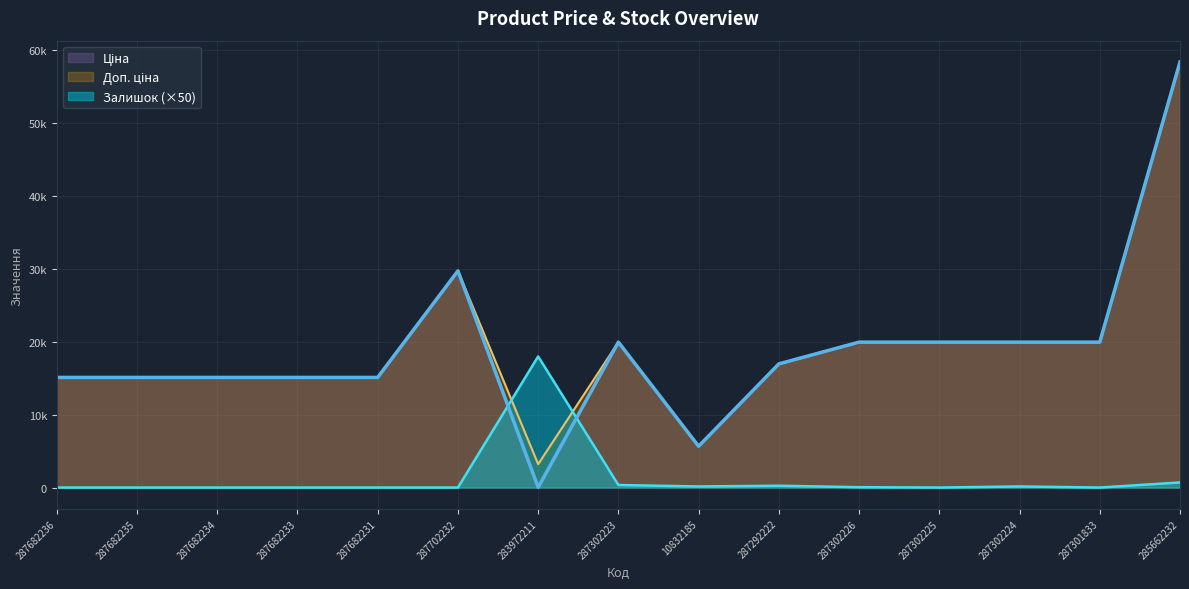

How many values in the Доп. ціна series are below 16976?

7